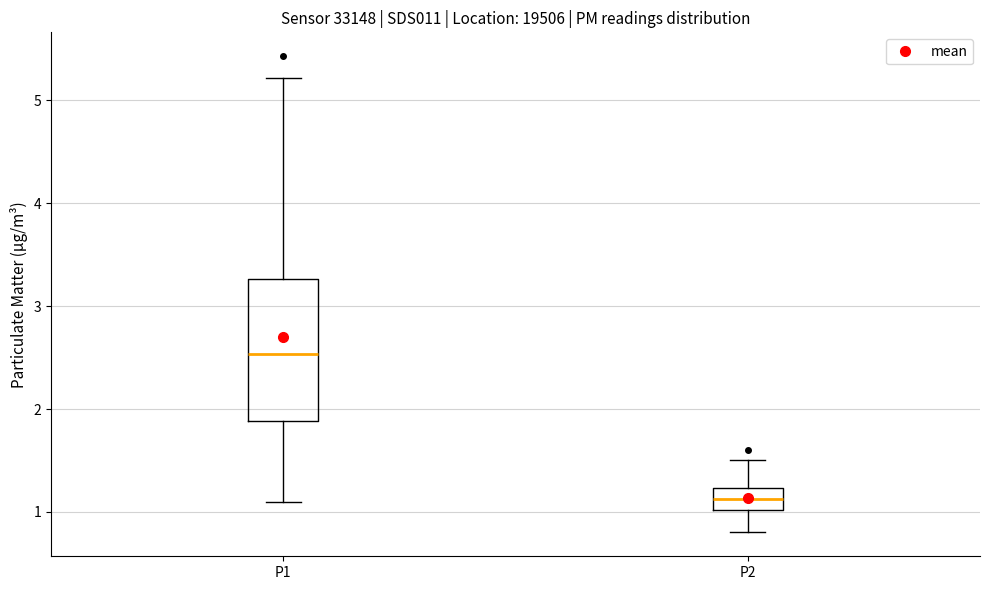

Comparing the boxes themselves (not the whiskers), which one is the tallest?

P1